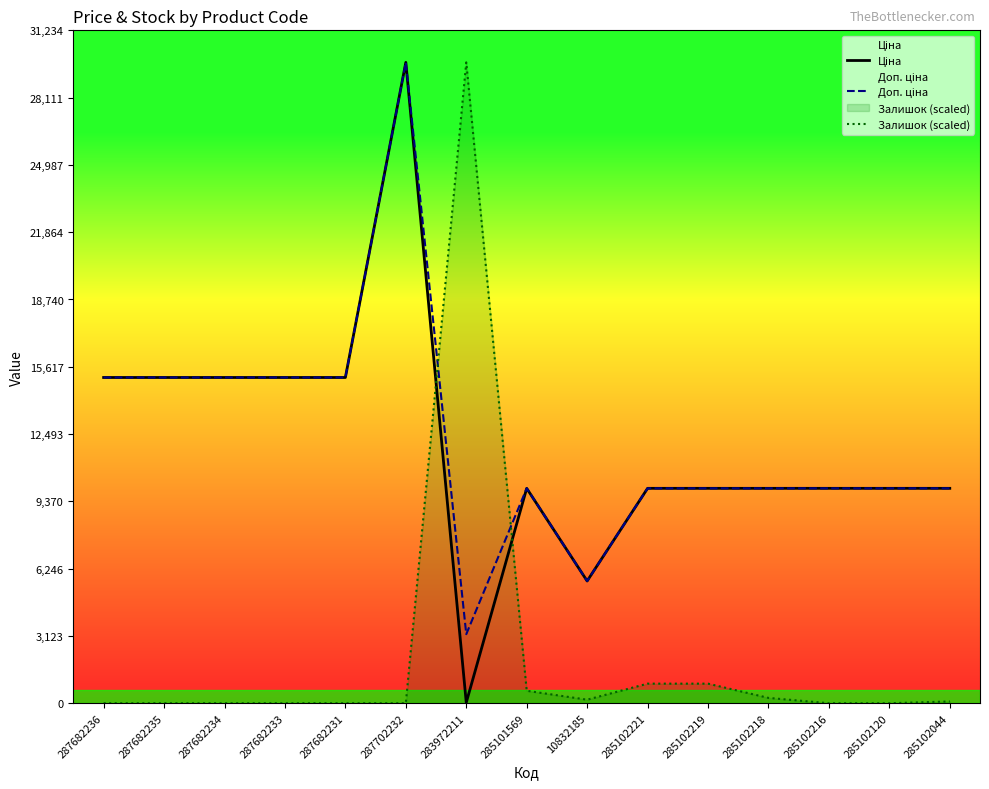

At 287682235, list the series in order from largest to smallest.

Ціна, Доп. ціна, Залишок (scaled)